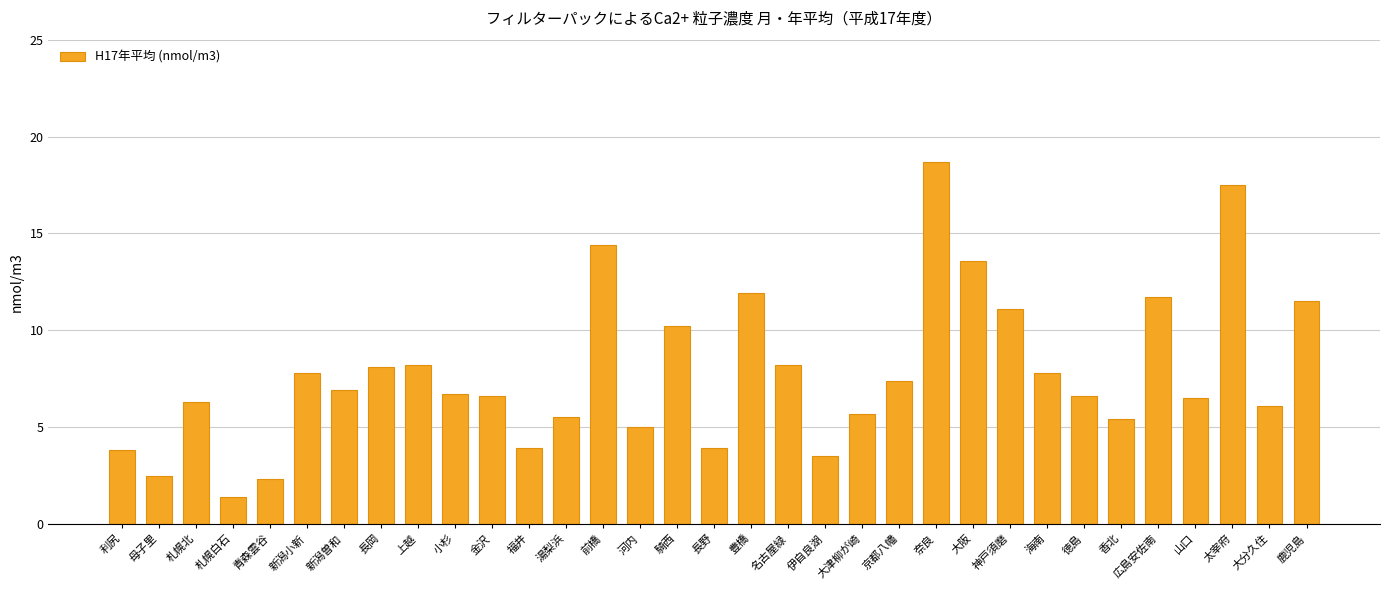

How many categories are shown in the chart?

33